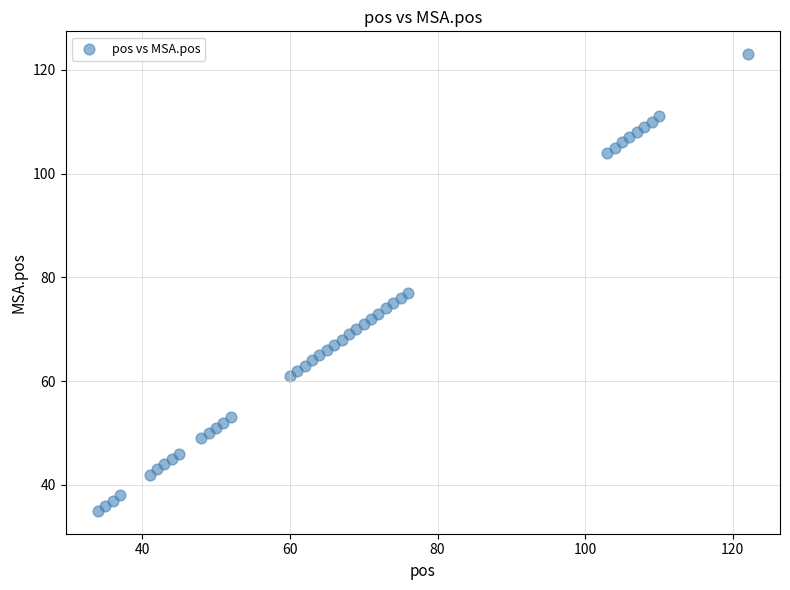

What Y value in the scatter plot is closest to 79?

77